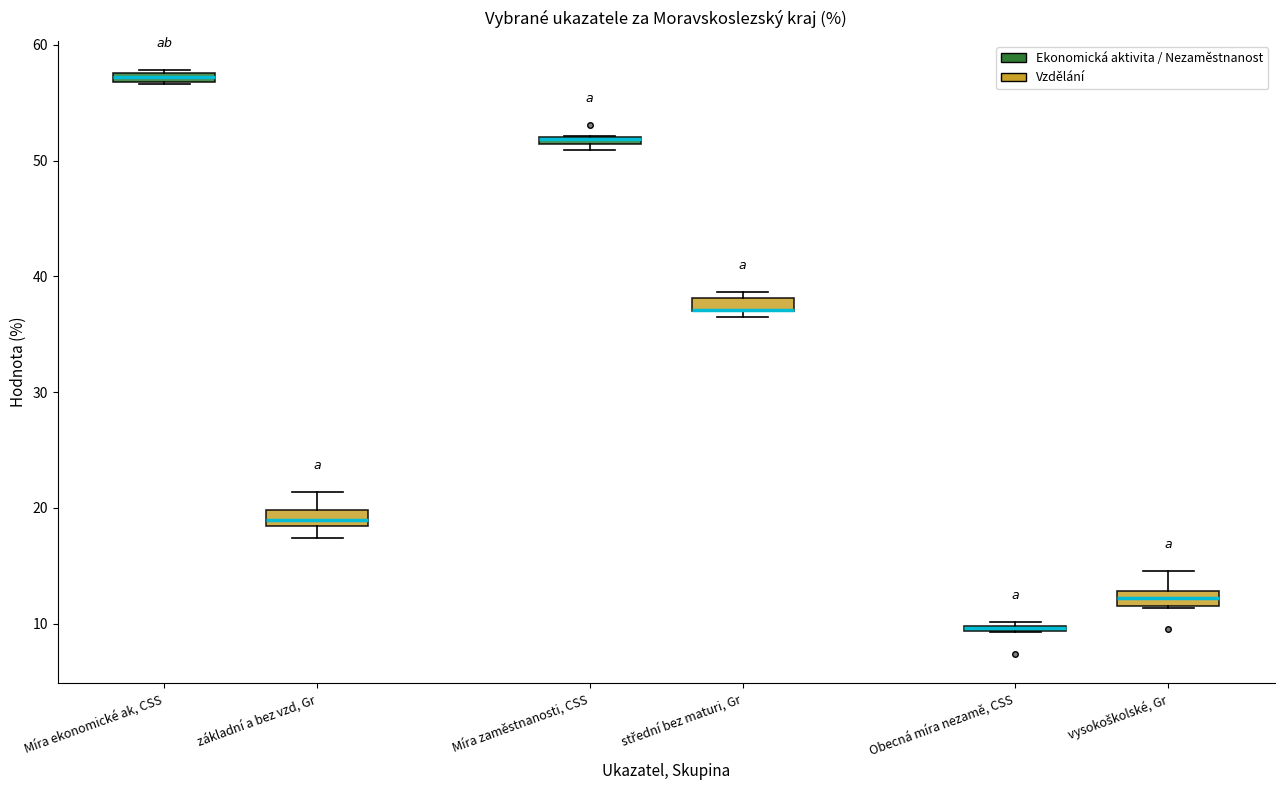

Where is the upper edge of the box for střední bez maturi, Gr on the y-axis? The values are not printed on the chart, so give them approximately, as read against the axis.

38